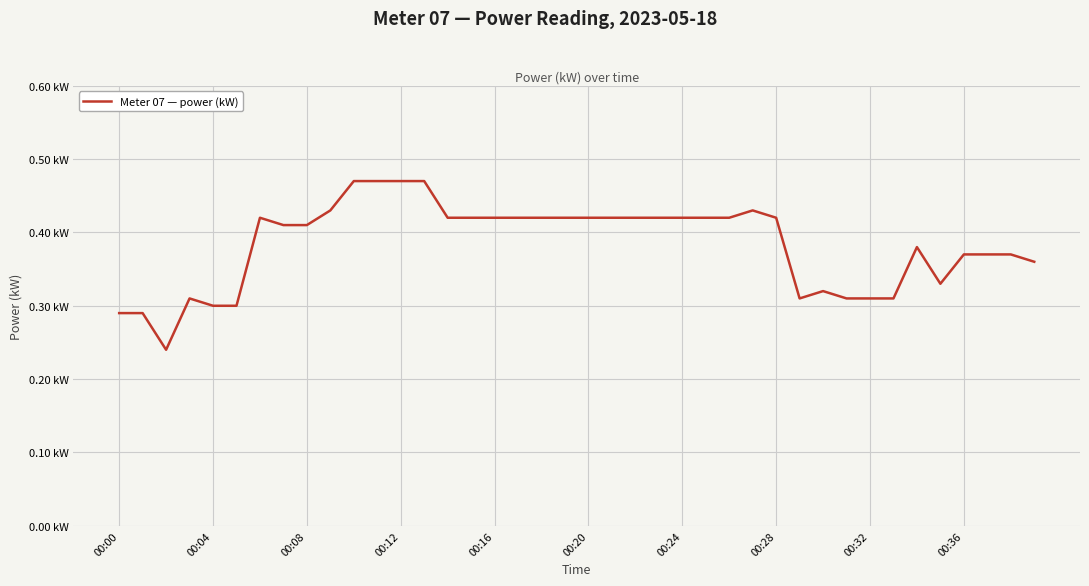

Is this an area chart (filled region under the line)?

No